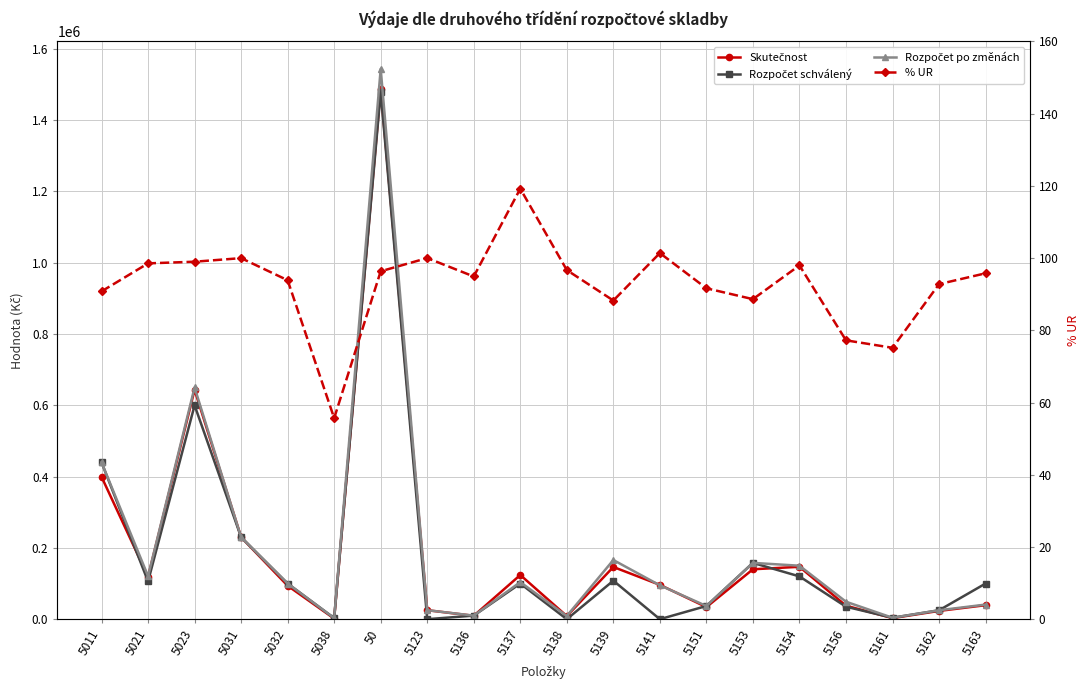

Where do % UR and Rozpočet schválený first cross each other?

50 and 5123